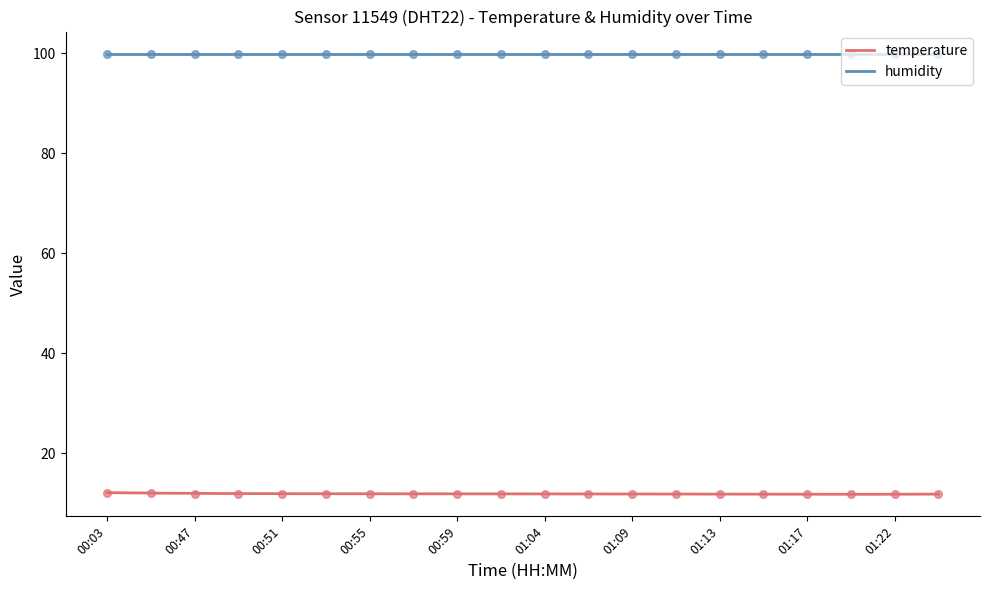

Approximately how many times larger is the value at 00:55 compared to 00:06?

1.0